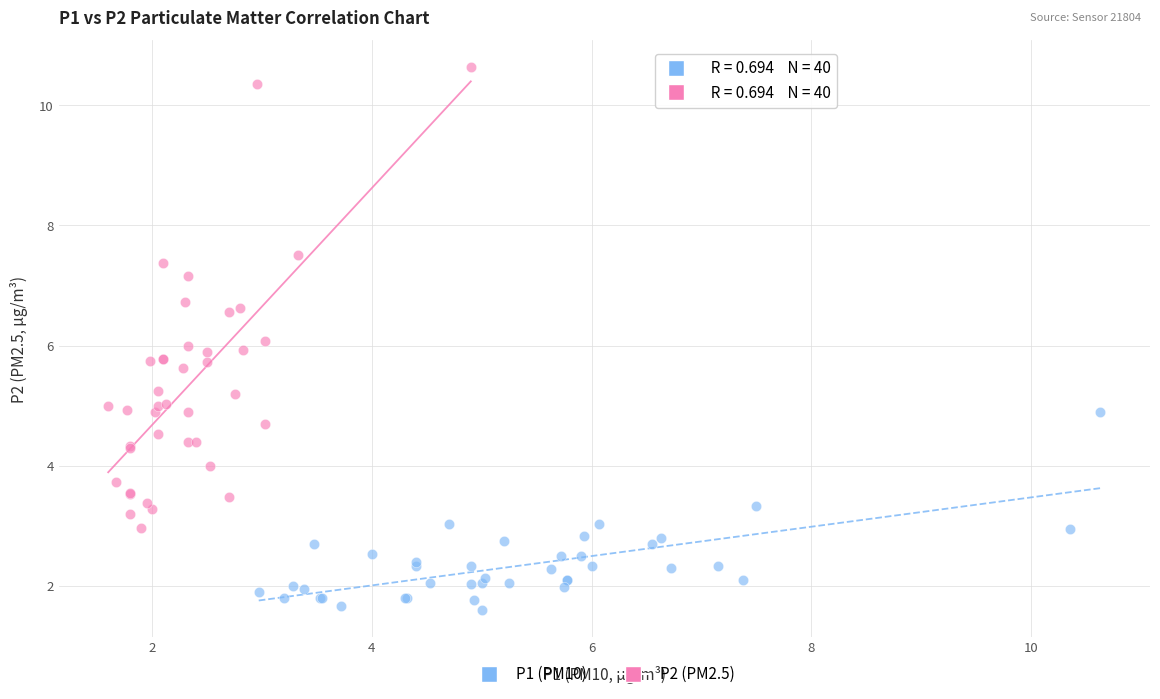

Which series reaches the minimum Y coordinate?

P1 (PM10)